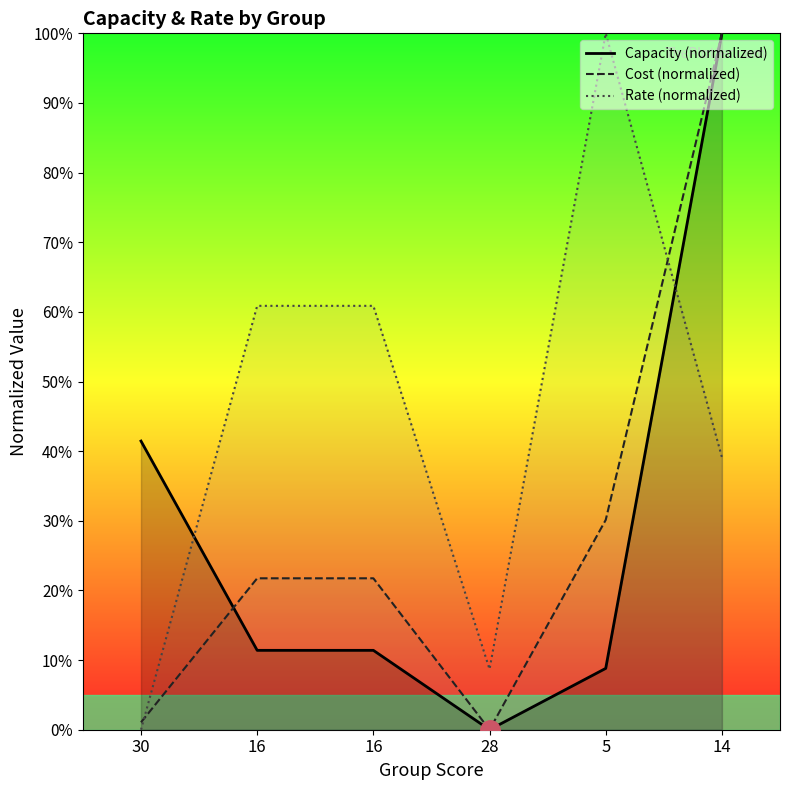

How many values in the Capacity (normalized) series are below 11?

2